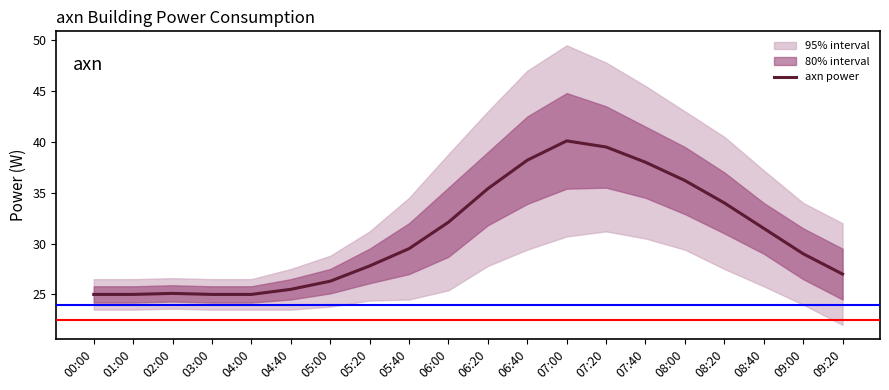

List the labels in order of value, smallest first.

00:00, 01:00, 03:00, 04:00, 02:00, 04:40, 05:00, 09:20, 05:20, 09:00, 05:40, 08:40, 06:00, 08:20, 06:20, 08:00, 07:40, 06:40, 07:20, 07:00